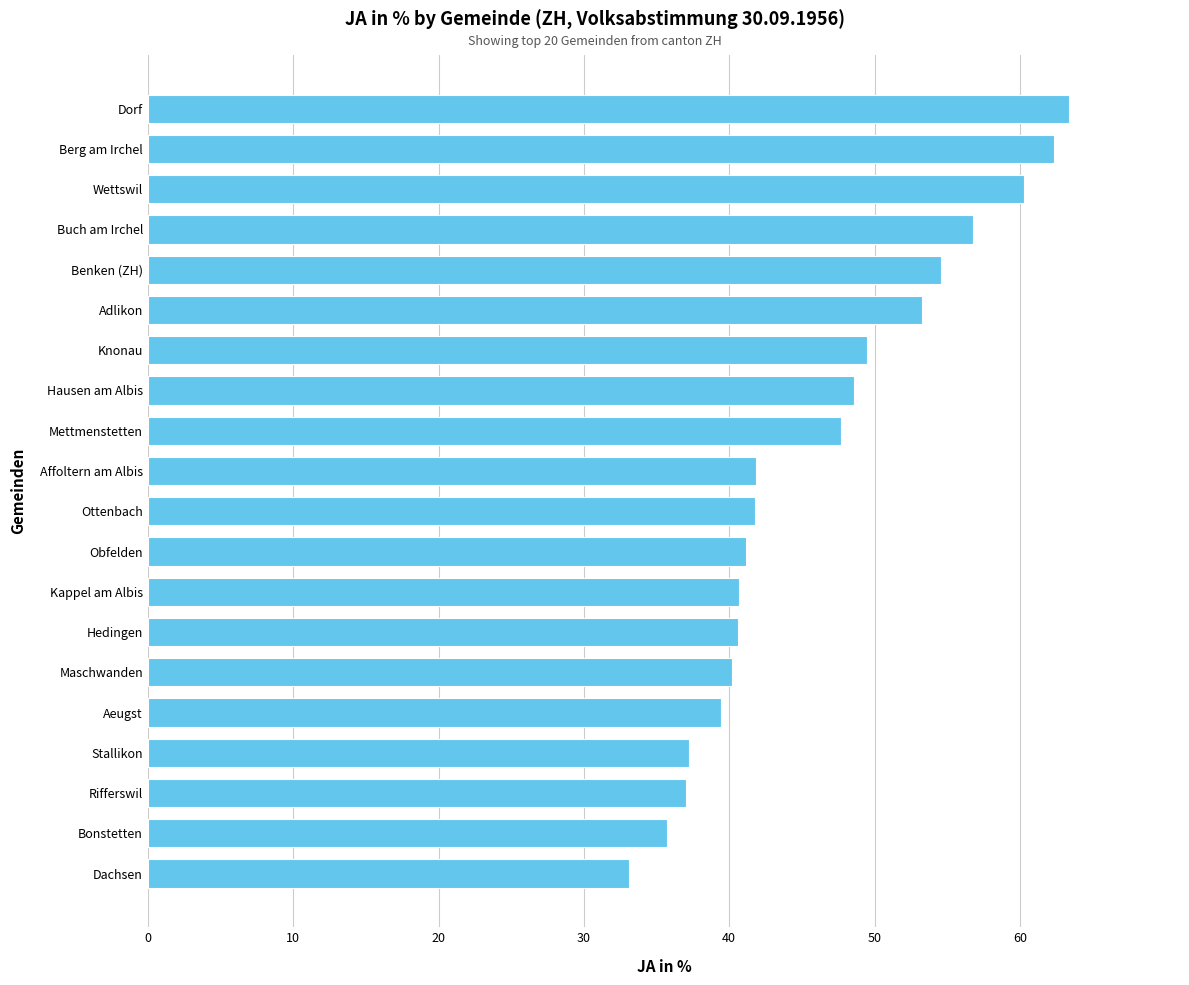

The chart shows a value of 56.0 at Aeugst. True or false?

False